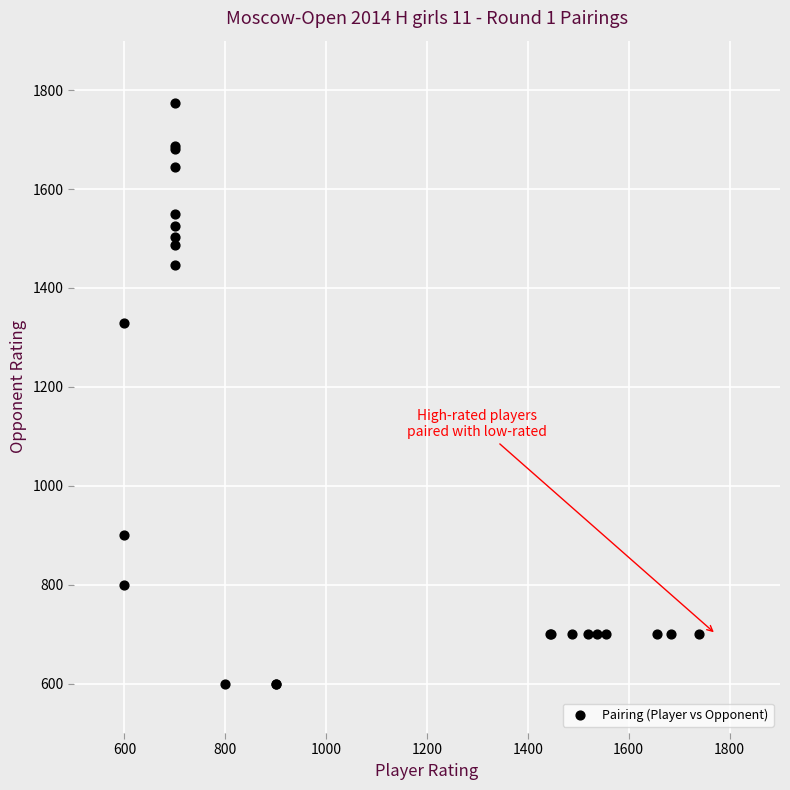

What Y value in the scatter plot is closest to 1186?

1330